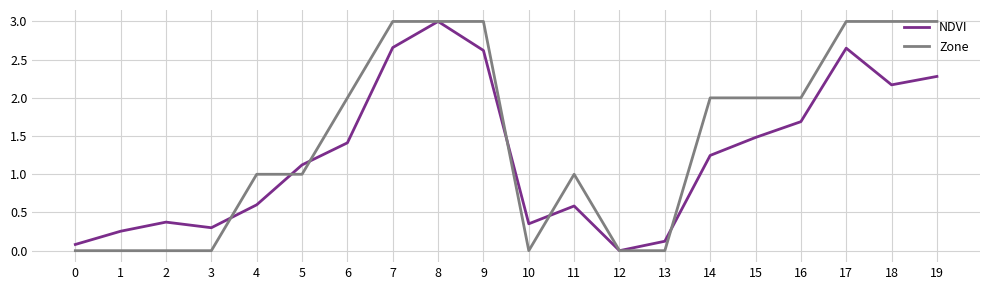

True or false: NDVI has a value of 0.3 at 1.

True